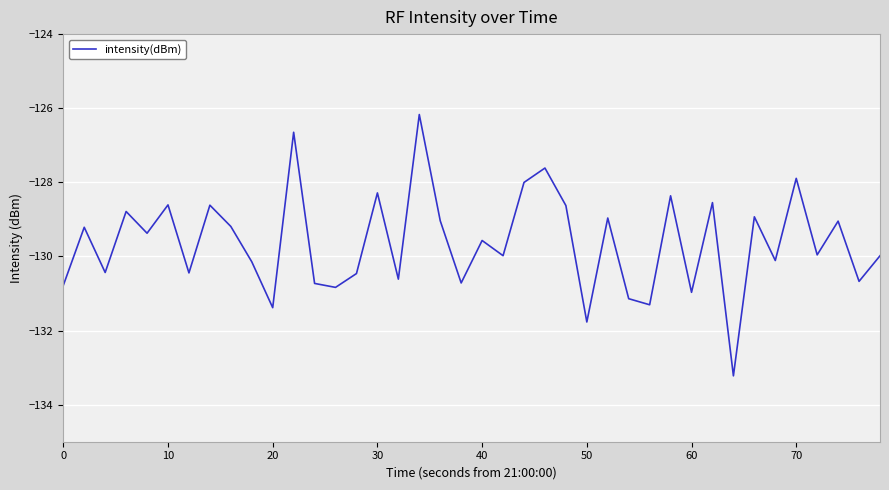

What is the maximum value shown in the chart?

-126.2